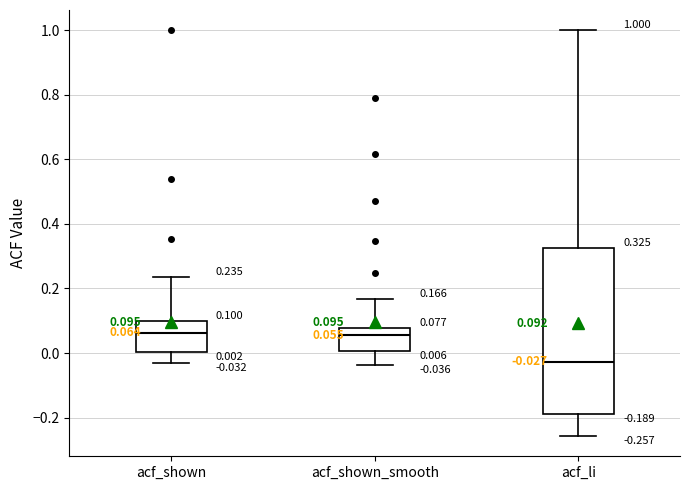

Comparing the boxes themselves (not the whiskers), which one is the tallest?

acf_li